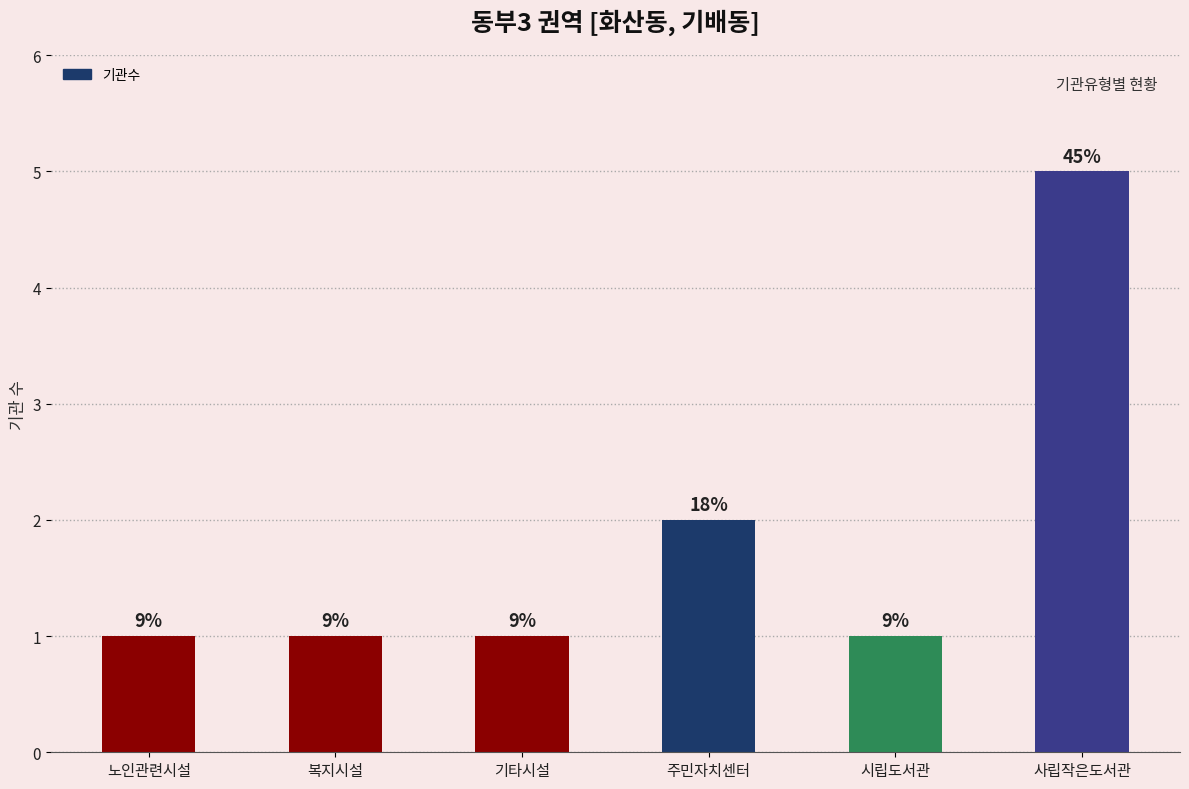

Reading left to right, list all the values displayed in this chart.

1	1	1	2	1	5